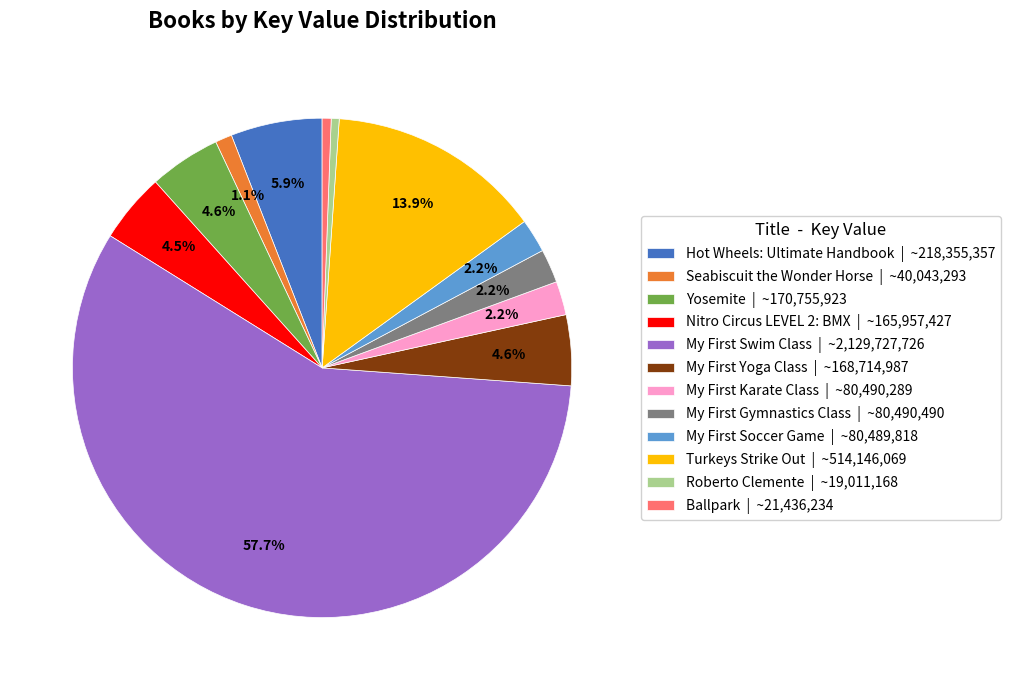

To the nearest percent, what is the average slice percentage?

8%